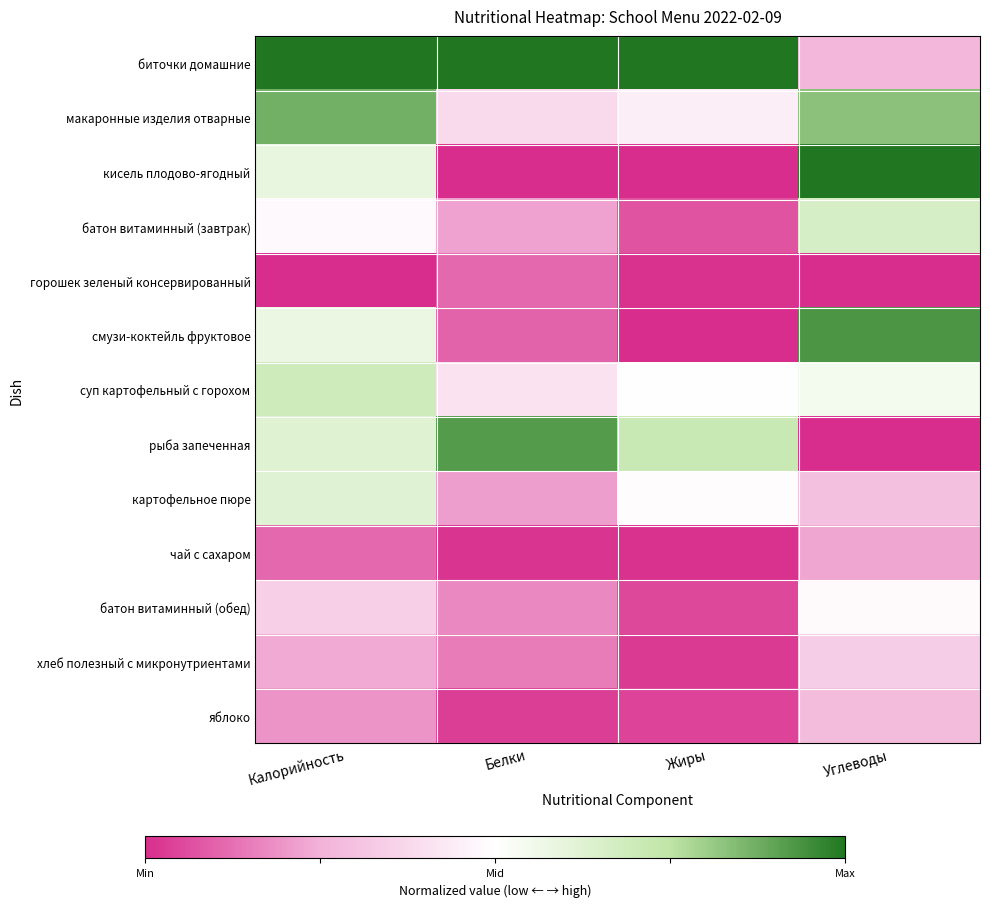

Reading left to right, extract all data points from this chart.

биточки домашние: Калорийность=1.0	Белки=1.0	Жиры=1.0	Углеводы=-0.5
макаронные изделия отварные: Калорийность=0.7	Белки=-0.2	Жиры=-0.1	Углеводы=0.7
кисель плодово-ягодный: Калорийность=0.2	Белки=-1.0	Жиры=-1.0	Углеводы=1.0
батон витаминный (завтрак): Калорийность=-0.0	Белки=-0.6	Жиры=-0.9	Углеводы=0.3
горошек зеленый консервированный: Калорийность=-1.0	Белки=-0.8	Жиры=-1.0	Углеводы=-1.0
смузи-коктейль фруктовое: Калорийность=0.2	Белки=-0.8	Жиры=-1.0	Углеводы=0.9
суп картофельный с горохом: Калорийность=0.4	Белки=-0.2	Жиры=0.0	Углеводы=0.1
рыба запеченная: Калорийность=0.2	Белки=0.8	Жиры=0.4	Углеводы=-1.0
картофельное пюре: Калорийность=0.2	Белки=-0.6	Жиры=-0.0	Углеводы=-0.4
чай с сахаром: Калорийность=-0.8	Белки=-1.0	Жиры=-1.0	Углеводы=-0.5
батон витаминный (обед): Калорийность=-0.3	Белки=-0.7	Жиры=-0.9	Углеводы=-0.0
хлеб полезный с микронутриентами: Калорийность=-0.5	Белки=-0.7	Жиры=-0.9	Углеводы=-0.3
яблоко: Калорийность=-0.6	Белки=-0.9	Жиры=-0.9	Углеводы=-0.4